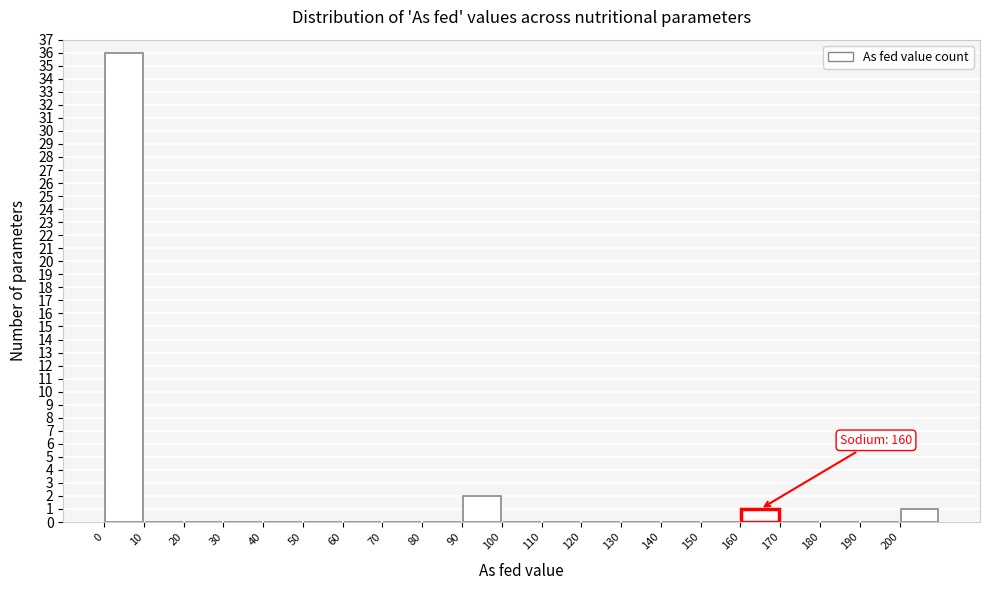

Which range on the x-axis has the tallest bar?

0 to 10